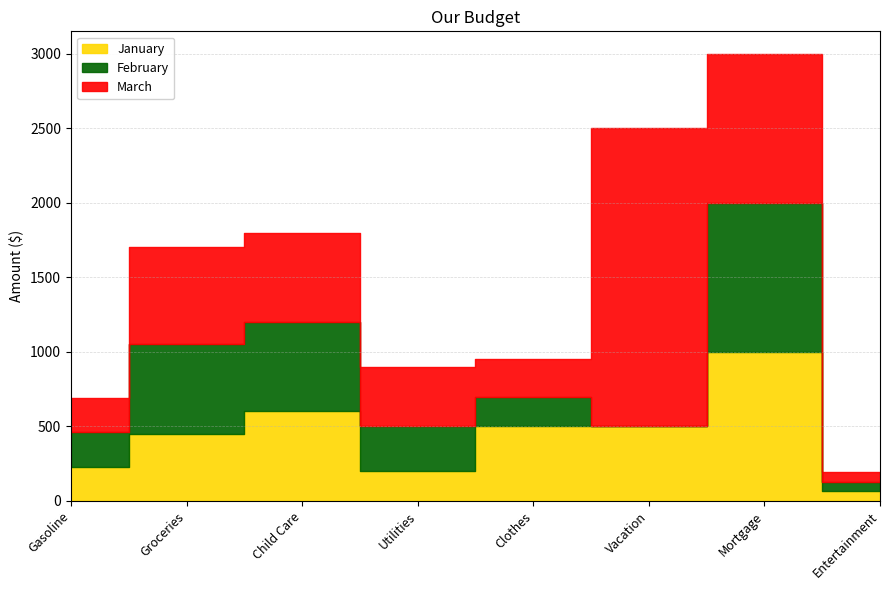

What is the average value of the March series?

649